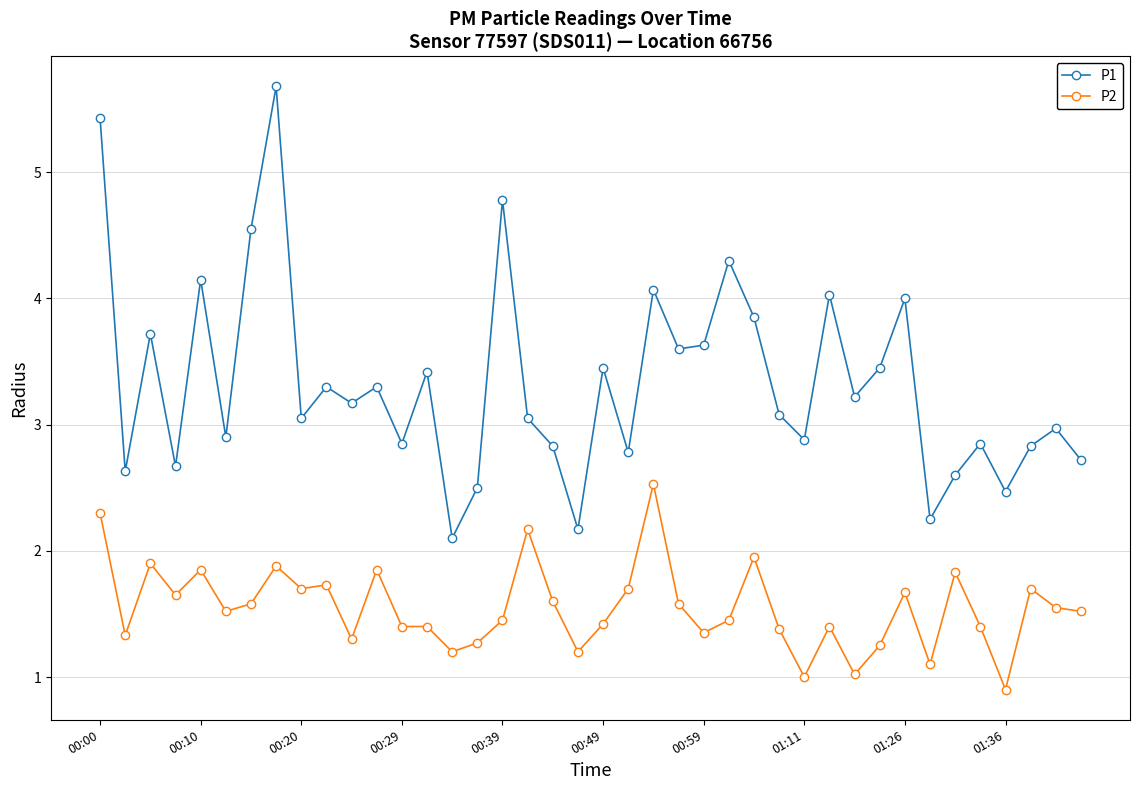

True or false: P1 has more than 2 interior local peaks.

True